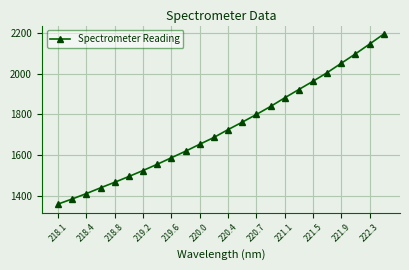

Reading right to left, extract all data points from this chart.

2194.1	2144.9	2096.7	2050.6	2004.5	1962.2	1921.7	1880.7	1838.4	1799.0	1761.2	1724.8	1686.1	1652.9	1618.7	1586.5	1554.5	1523.9	1494.6	1466.2	1438.8	1410.6	1384.1	1359.0